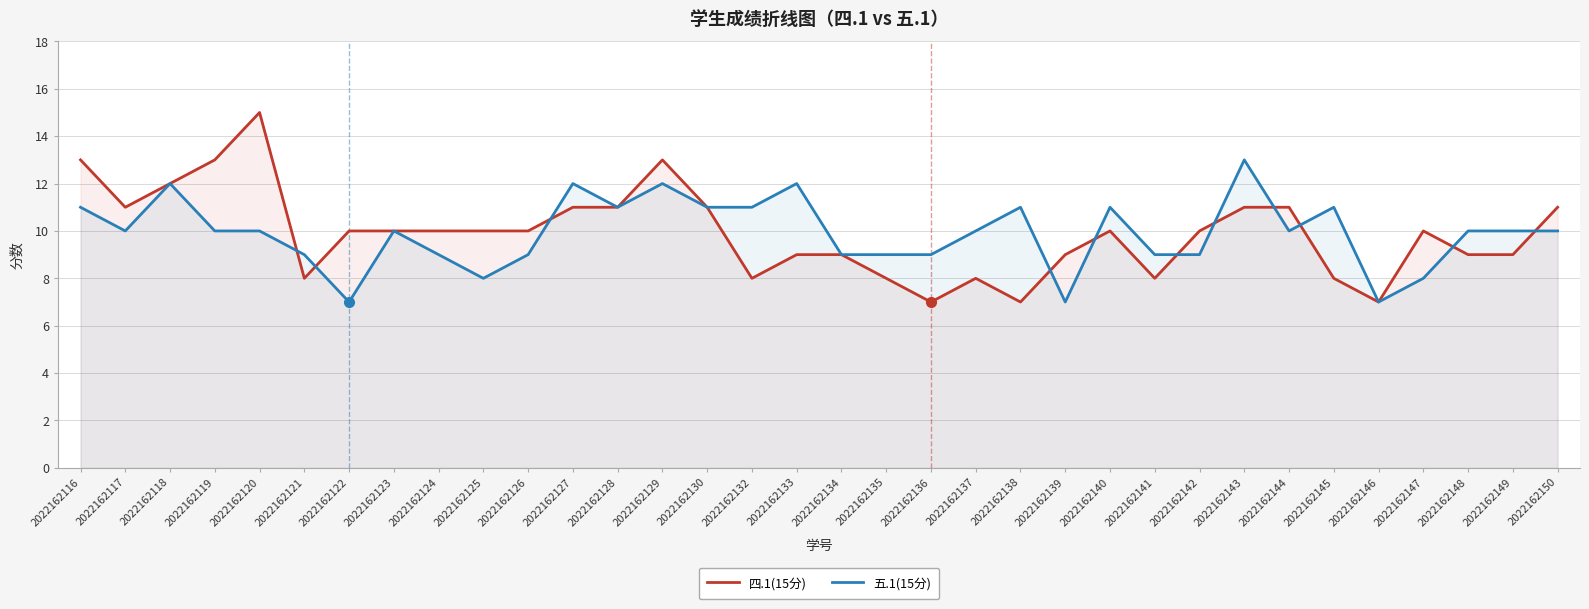

True or false: 五.1(15分) has a value of 13 at 2022162143.

True